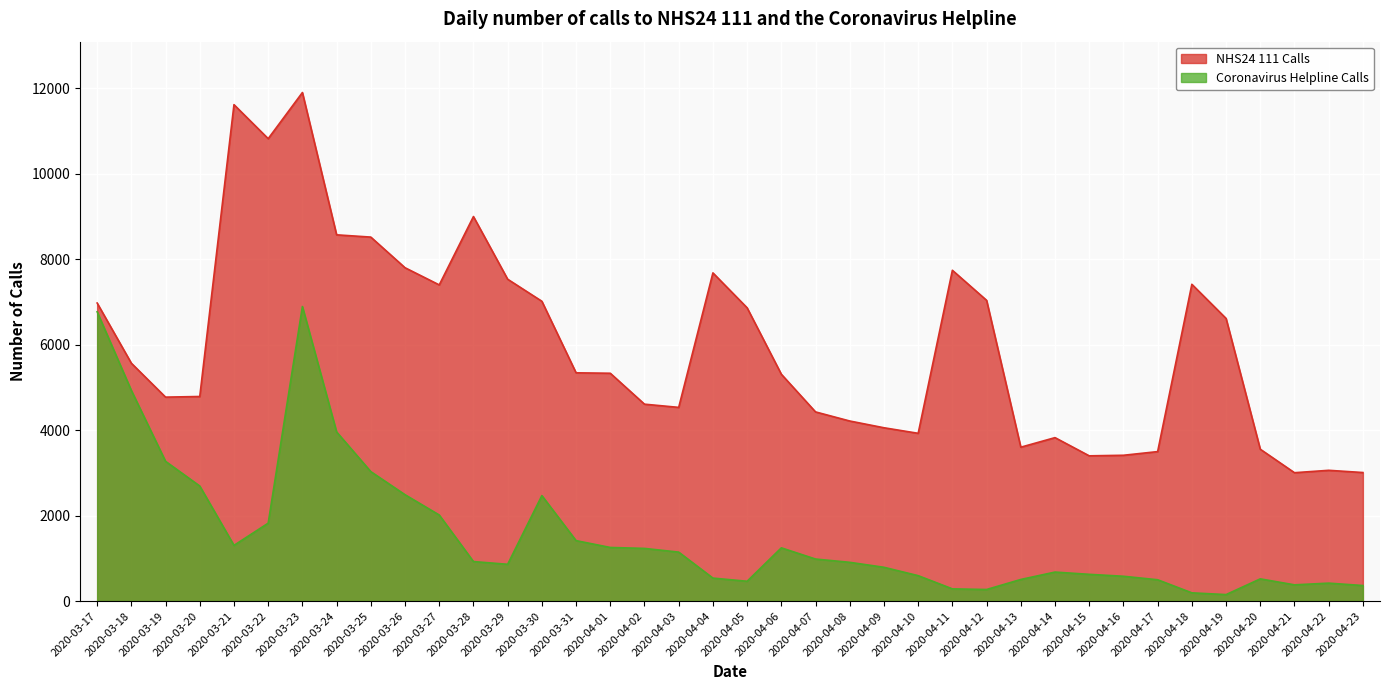

What position from the right is 2020-04-22?

2